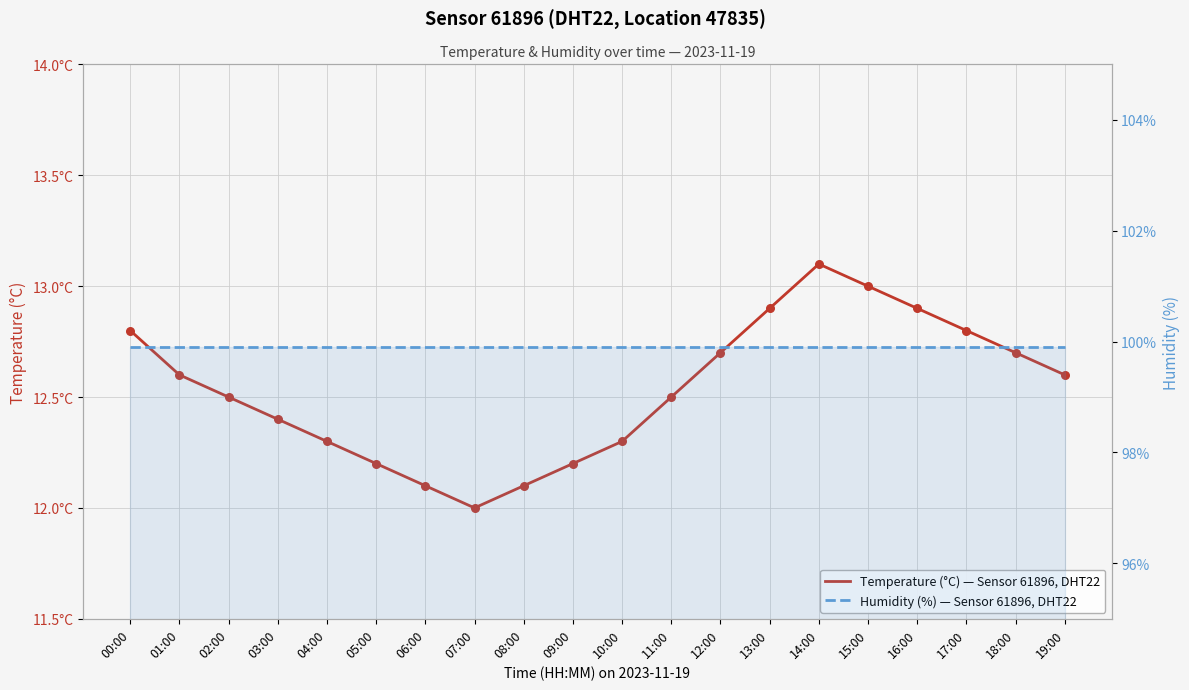

Which series reaches the minimum Y coordinate?

Temperature (°C) — Sensor 61896, DHT22